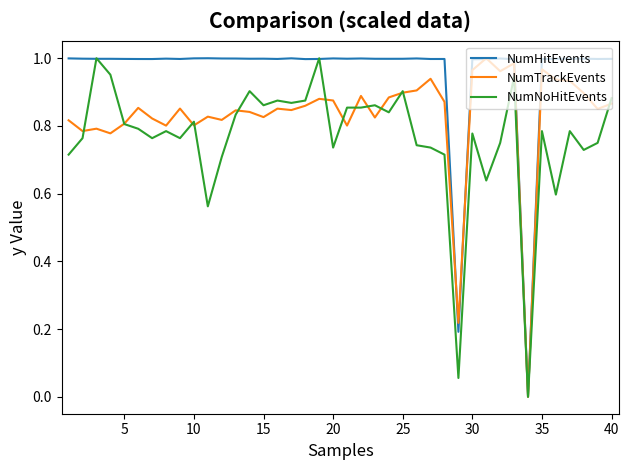

Which series has the largest total across all categories?

NumHitEvents